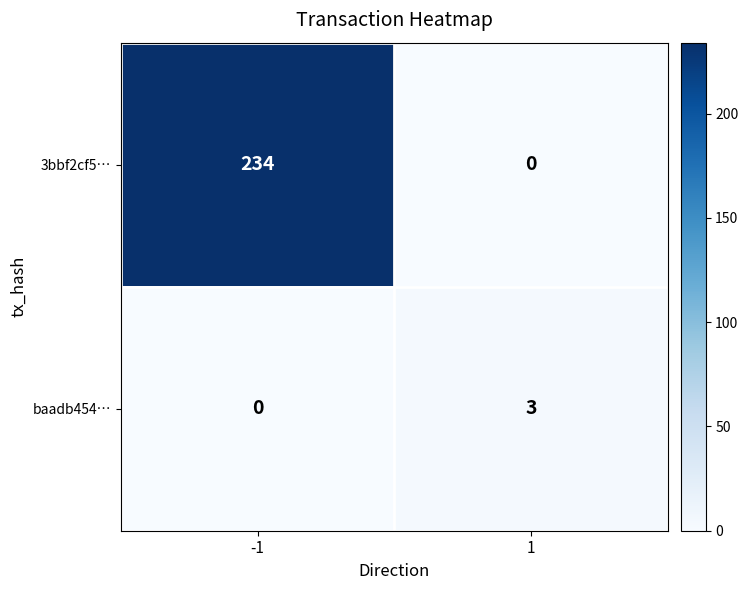

How many series are shown in this chart?

2